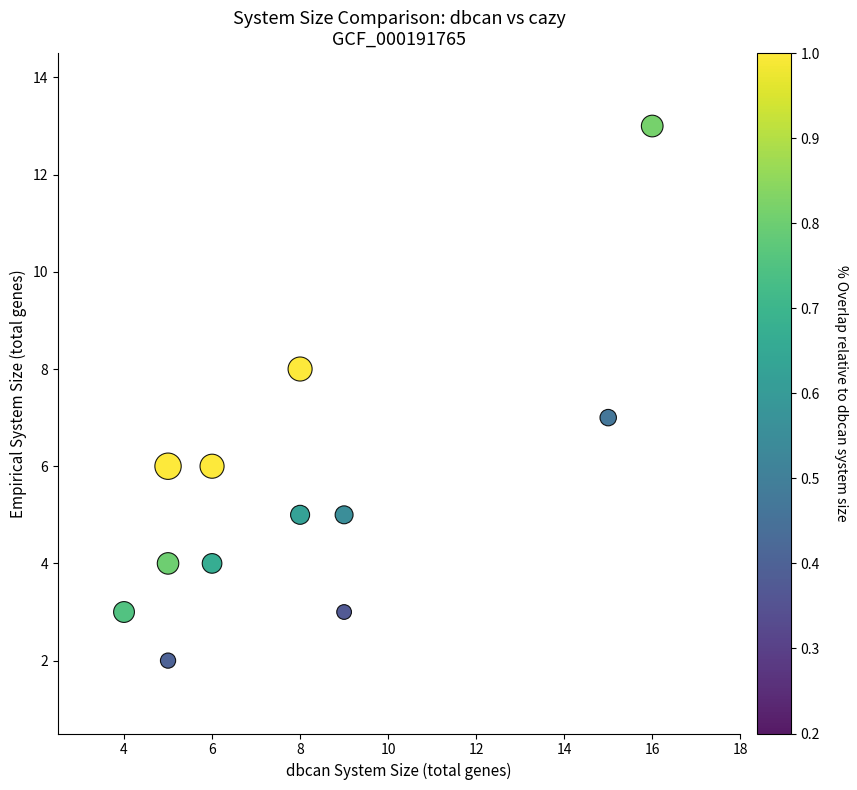

What is the range of Y values (max minus min)?

11